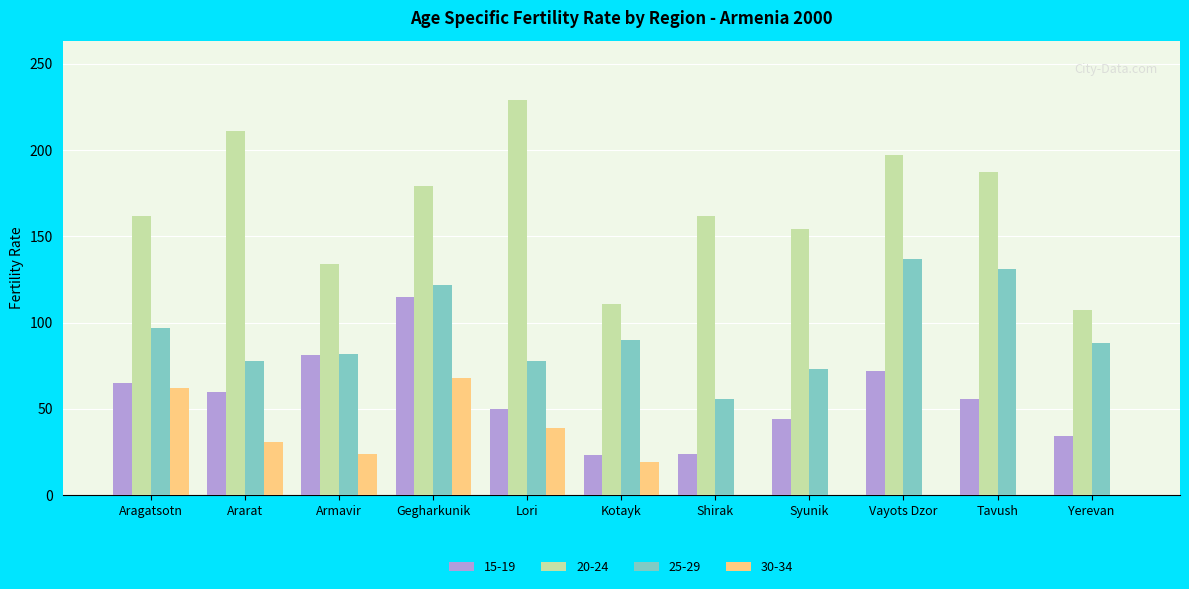

Which series changed the most between Vayots Dzor and Yerevan?

20-24